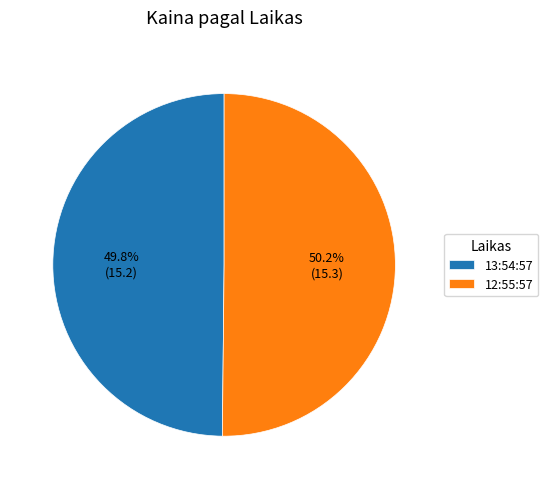

True or false: 13:54:57 accounts for 50% of the total.

True